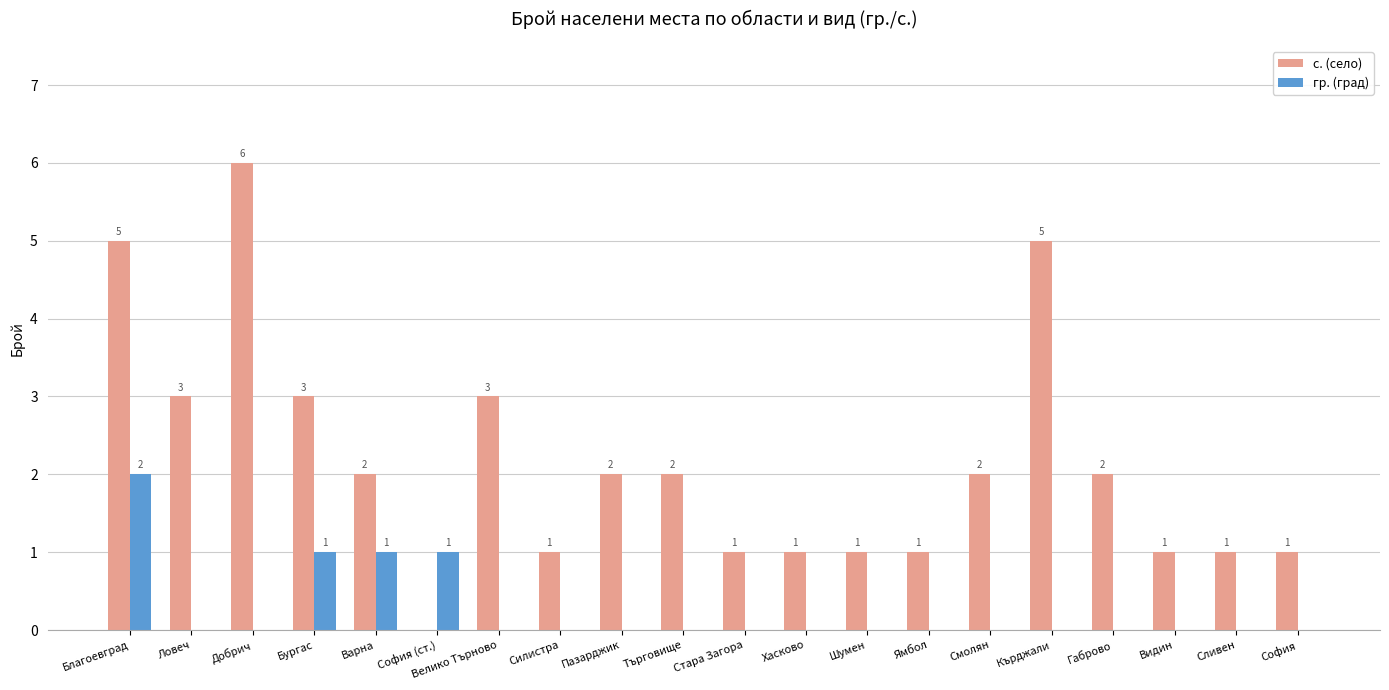

What value does the с. (село) series have at Хасково?

1